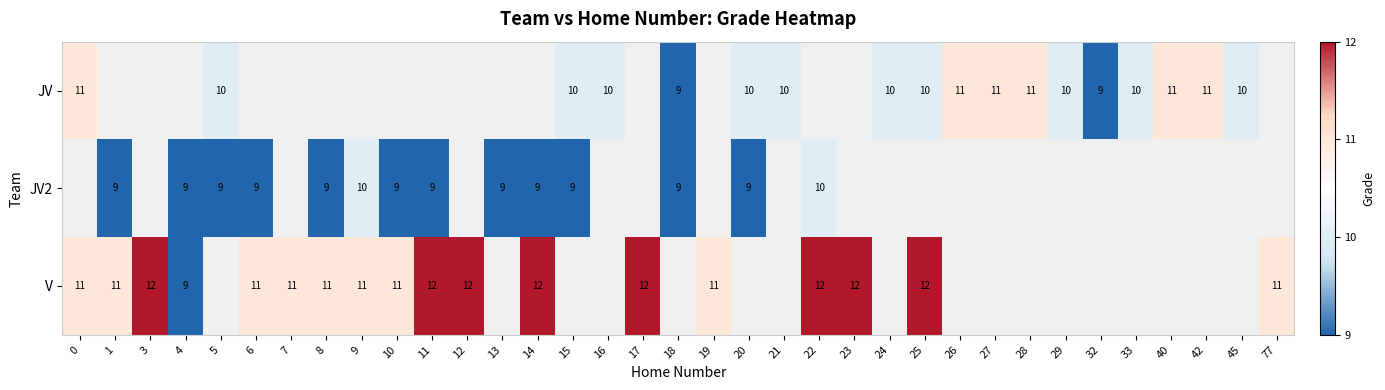

True or false: JV has a value of 16 at 27.

False